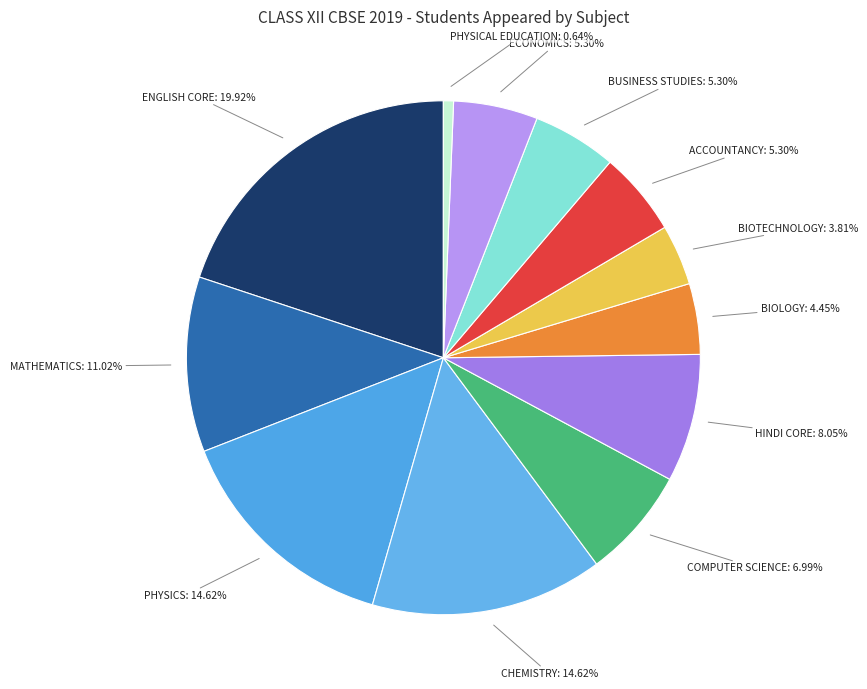

To the nearest percent, what is the average slice percentage?

8%